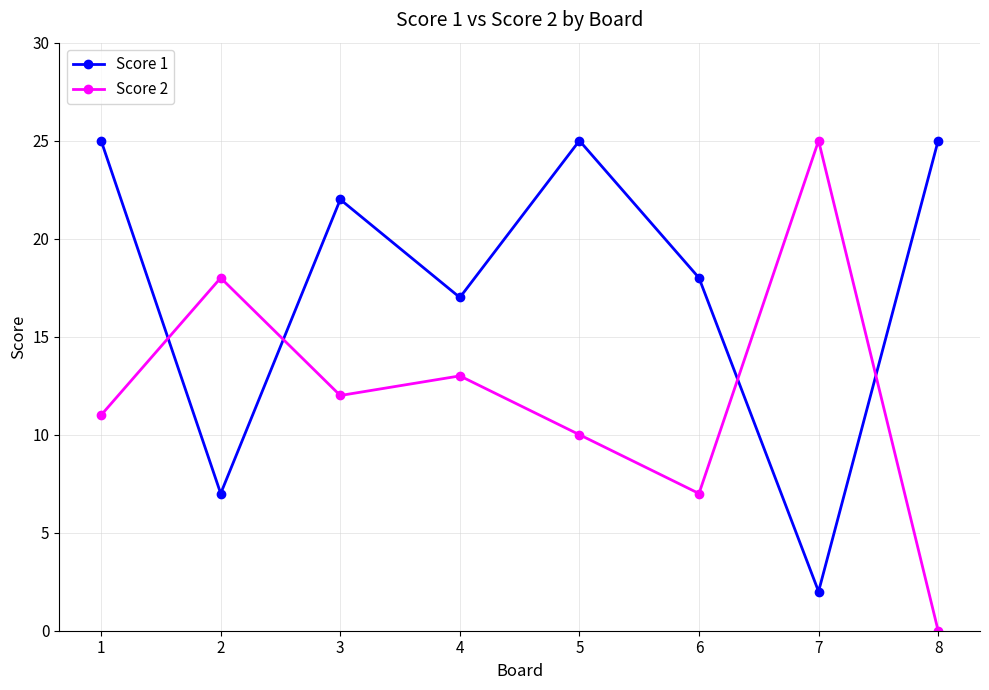

What value does the Score 1 series have at 6, to the nearest 10?

20